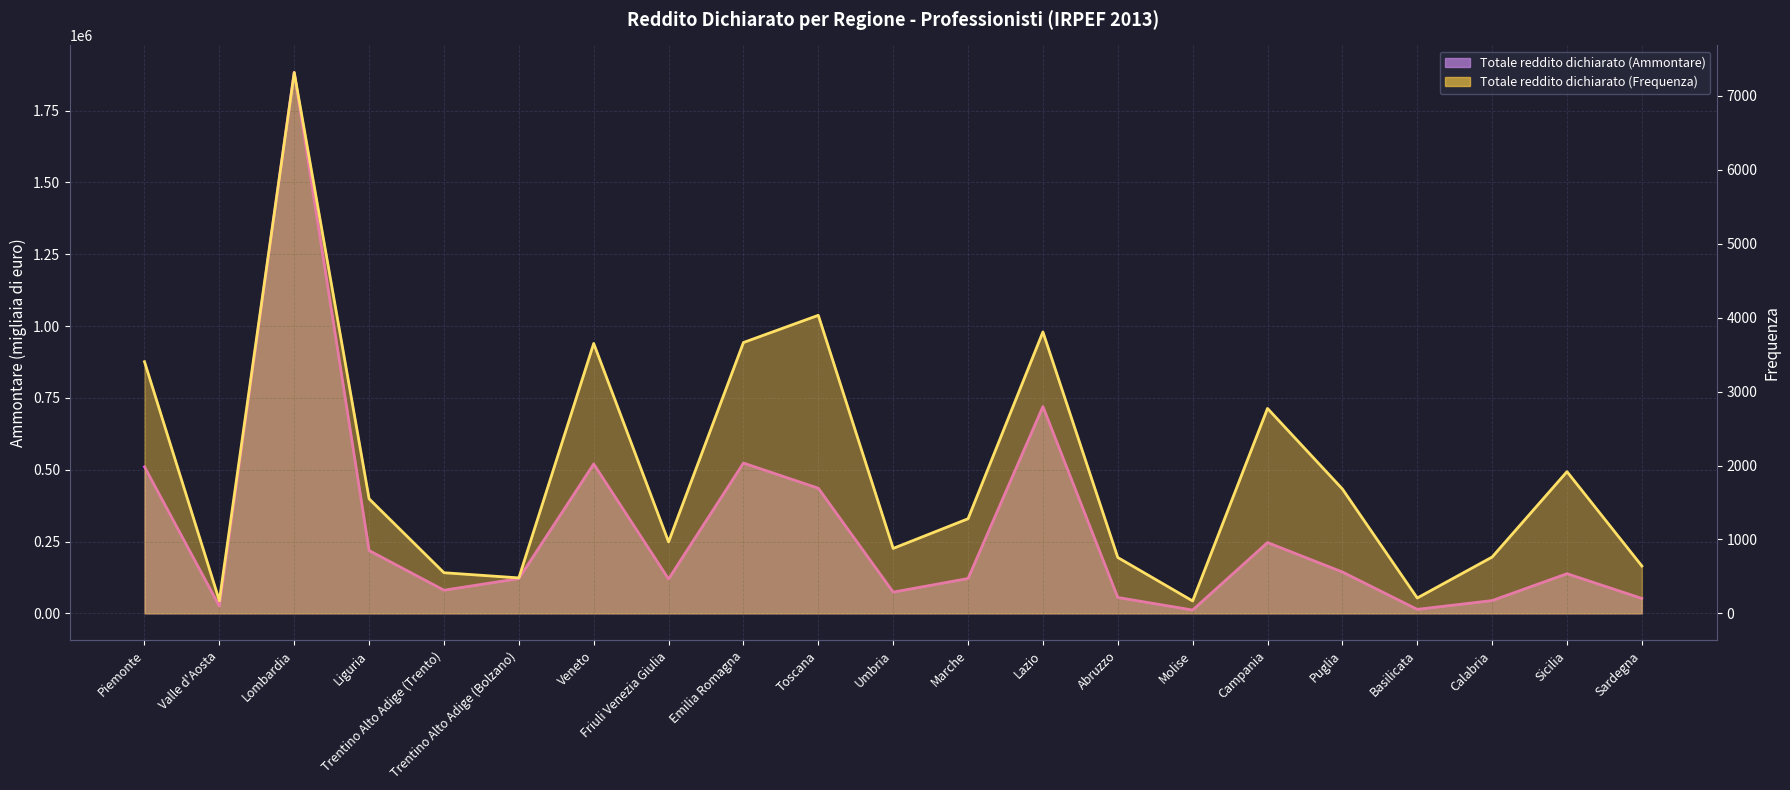

How many lines are shown in the chart?

2